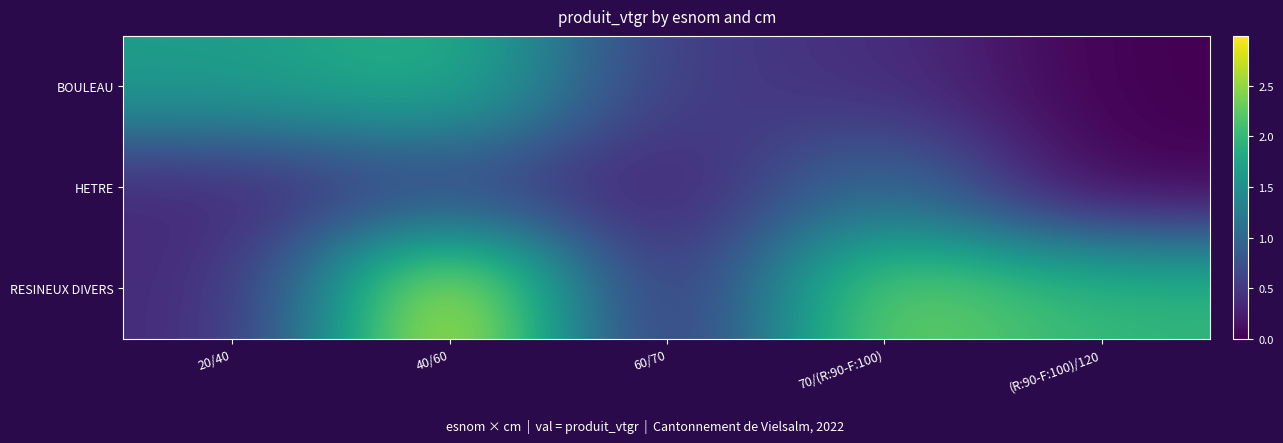

Rank the series at 40/60 from highest to lowest value.

RESINEUX DIVERS, BOULEAU, HETRE